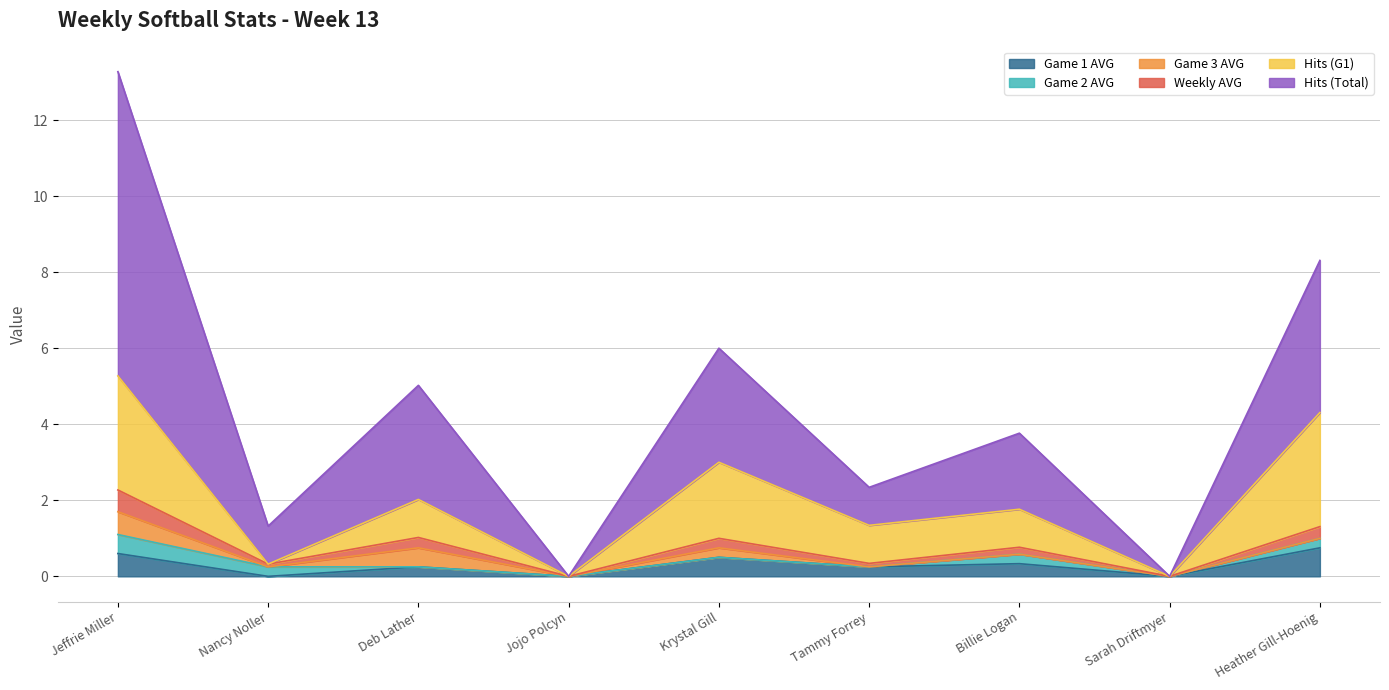

Which category has the lowest value in the Hits (Total) series?

Jojo Polcyn